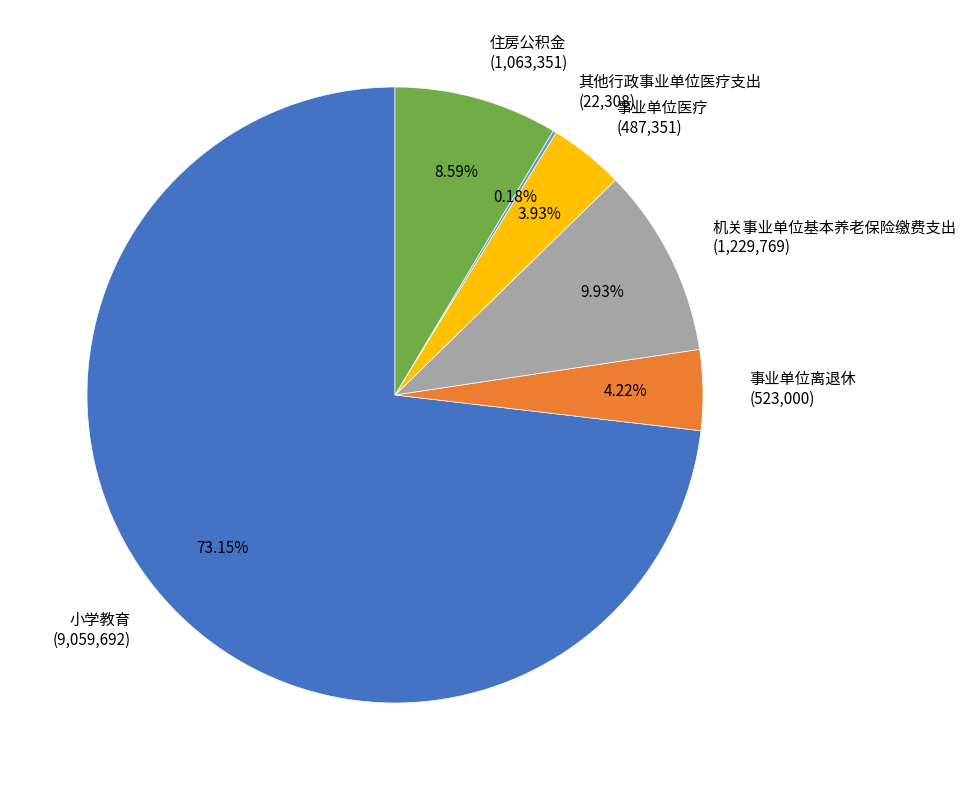

Approximately how many times larger is the value at 事业单位离退休 (523,000) compared to 机关事业单位基本养老保险缴费支出 (1,229,769)?

0.4